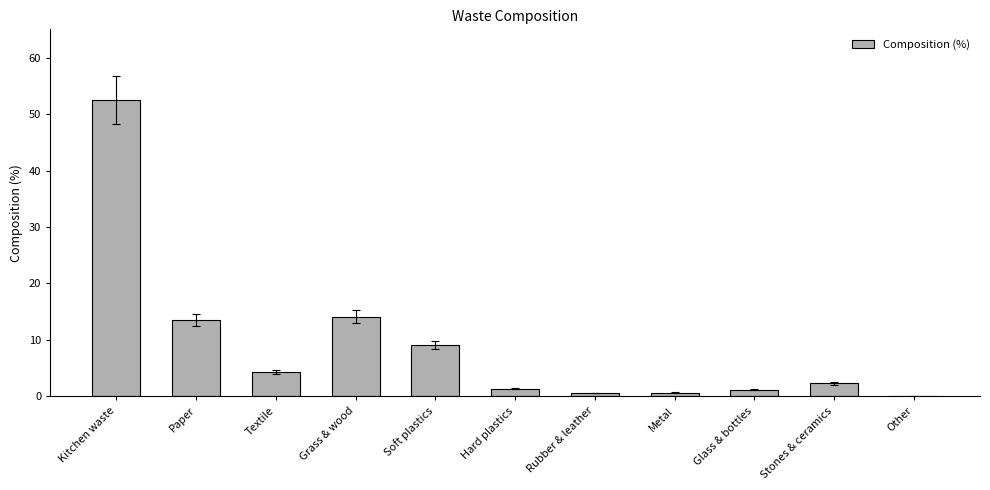

The chart shows a value of 52.5 at Kitchen waste. True or false?

True